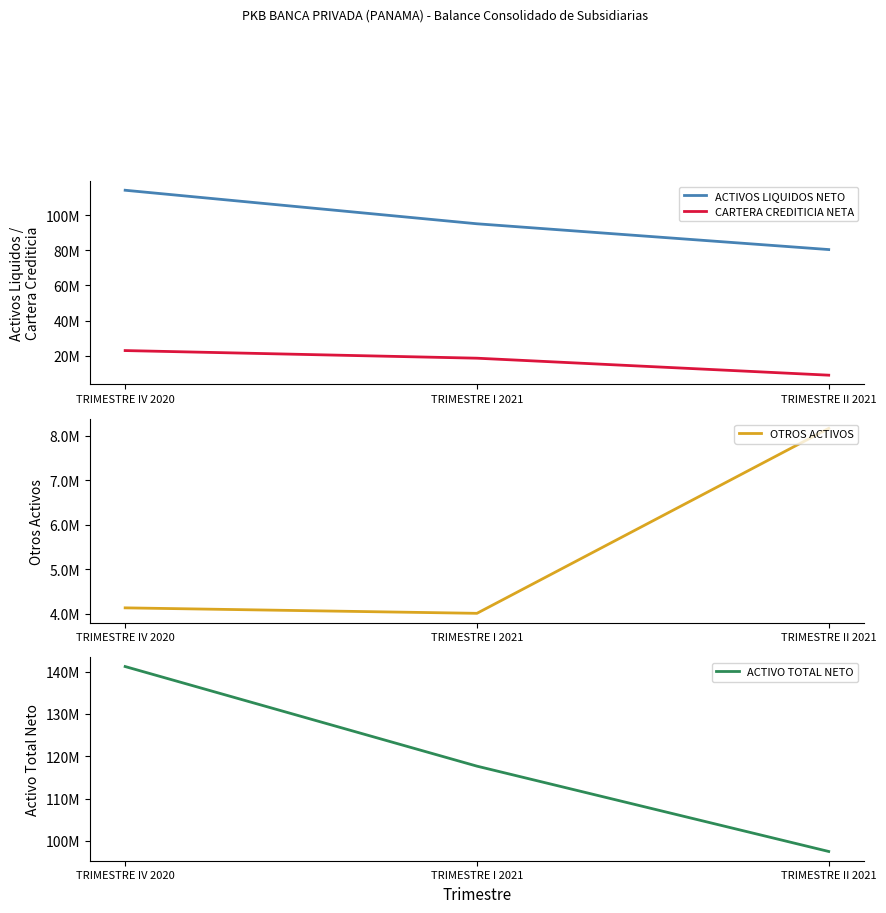

How many data points does each series have?

3